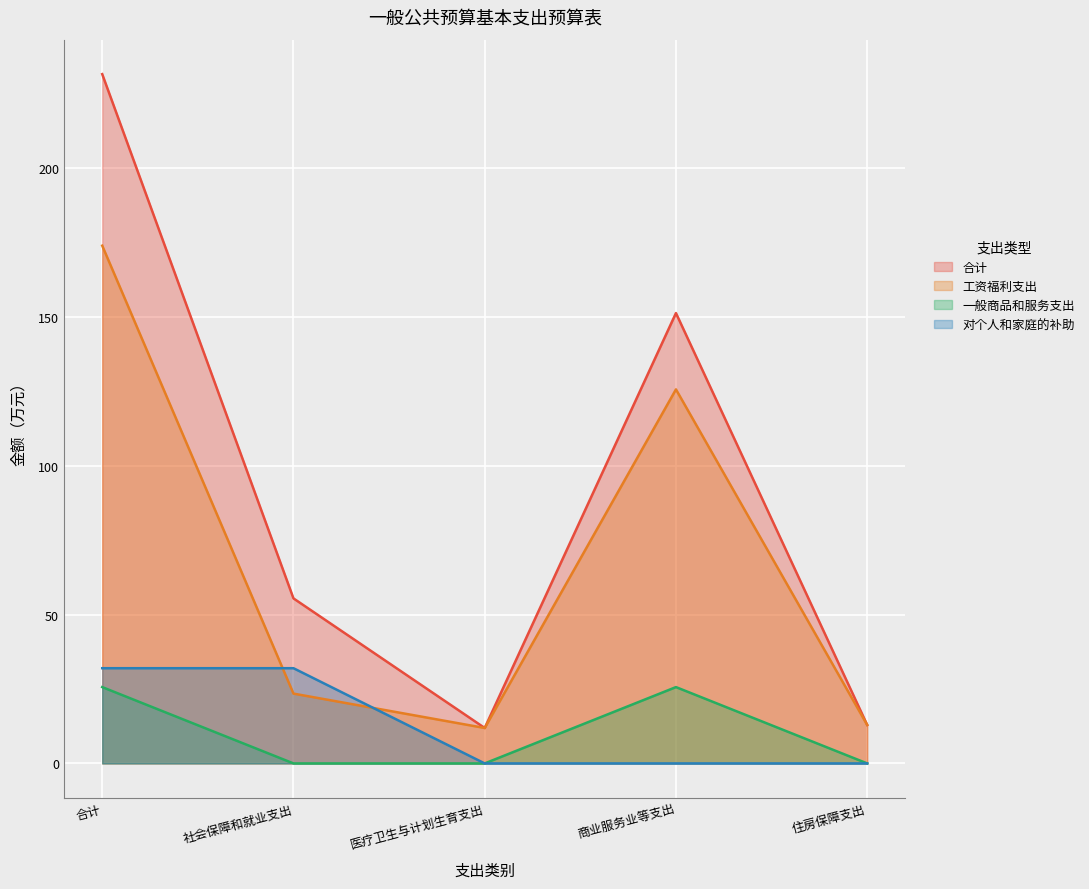

The value of 一般商品和服务支出 at 合计 is 45.4. True or false?

False